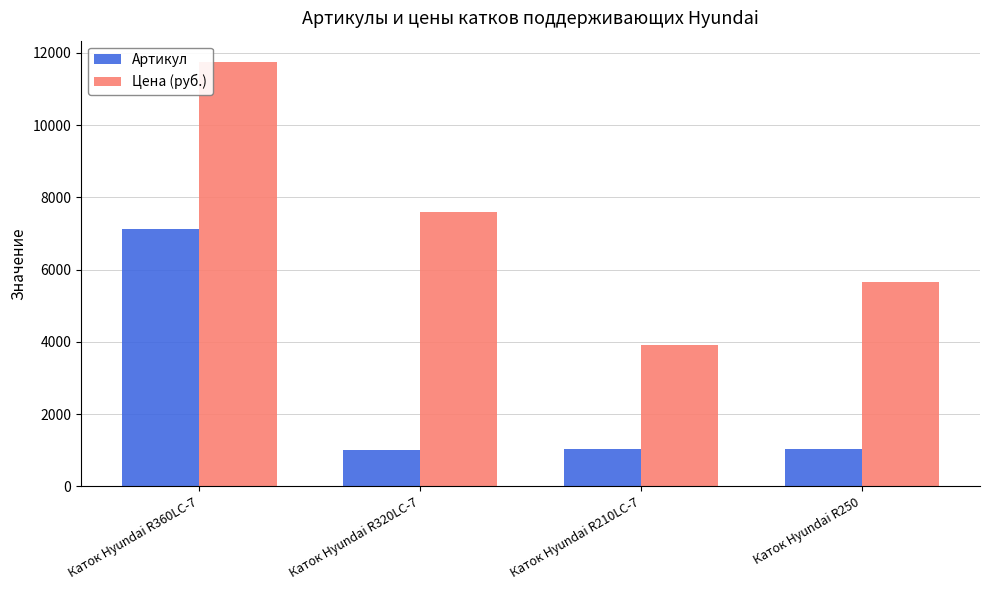

Is the value of Цена (руб.) at Каток Hyundai R210LC-7 greater than the value of Артикул at Каток Hyundai R210LC-7?

Yes